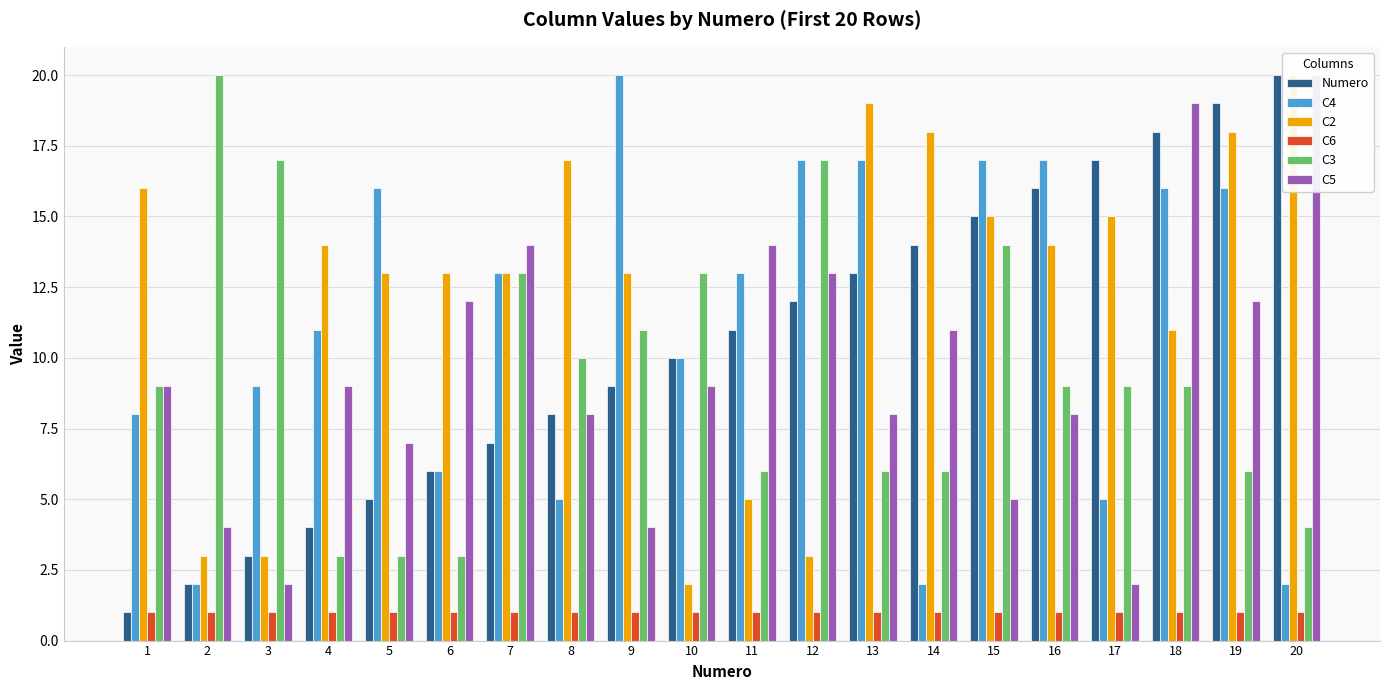

What is the difference between the highest and lowest values at 5?

15